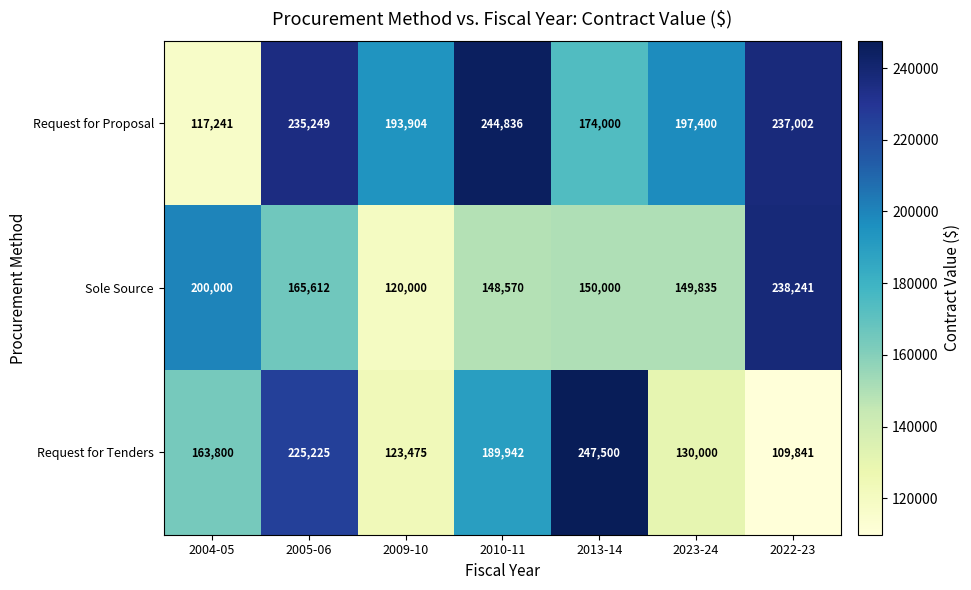

Which series has the largest range (max minus min)?

Request for Tenders